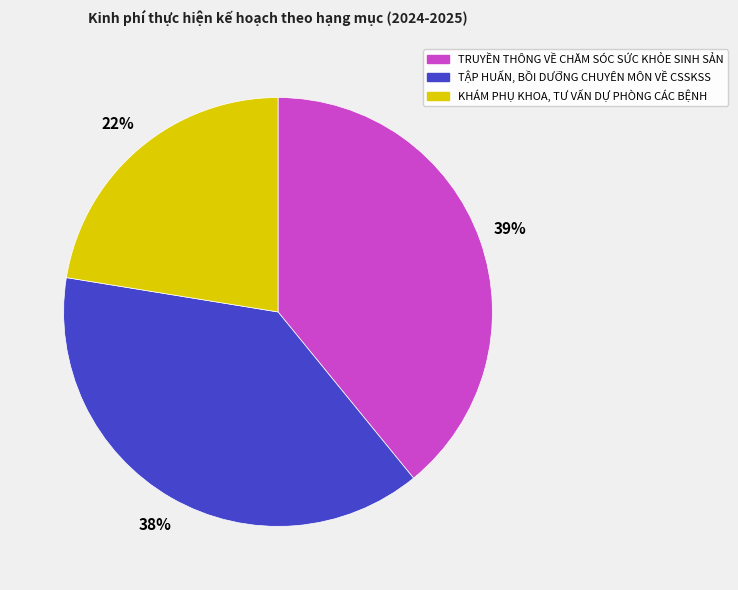

Is it true that KHÁM PHỤ KHOA, TƯ VẤN DỰ PHÒNG CÁC BỆNH is 22% of the pie?

True